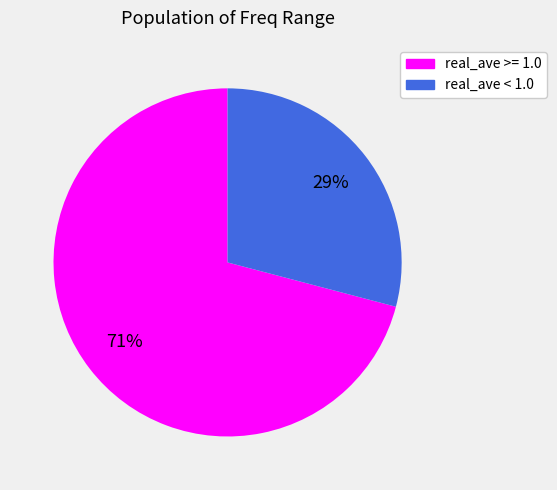

How many slices are in this pie chart?

2